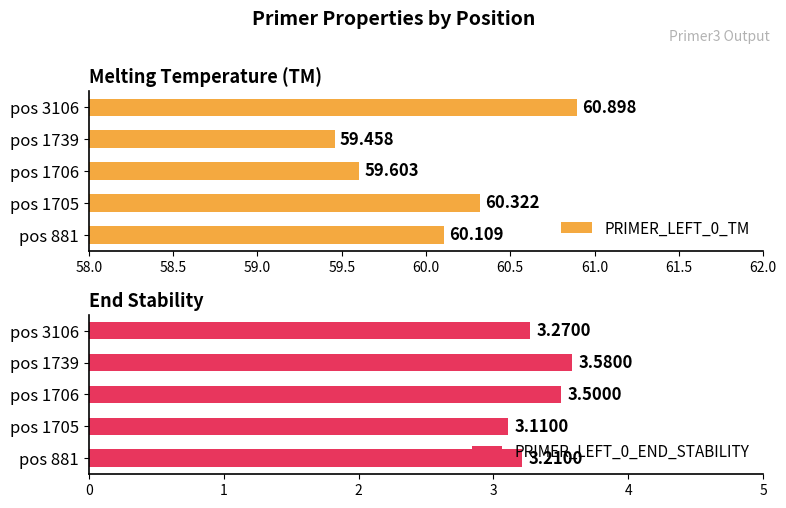

What is the difference between the maximum and minimum values in the PRIMER_LEFT_0_END_STABILITY series?

0.5